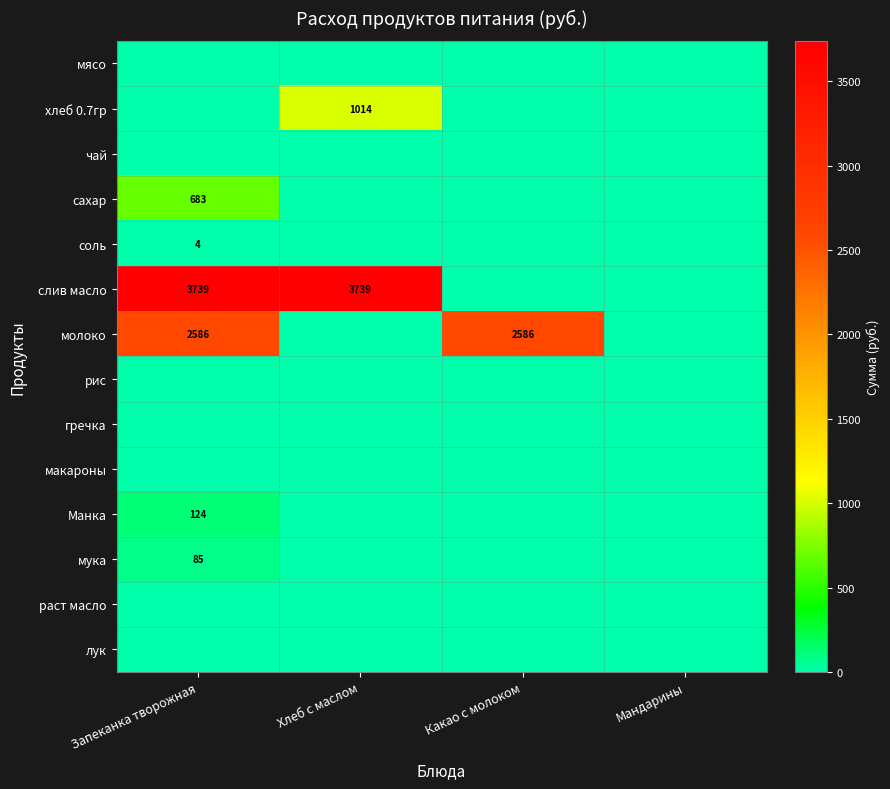

At how many categories does at least one series exceed 3009?

2